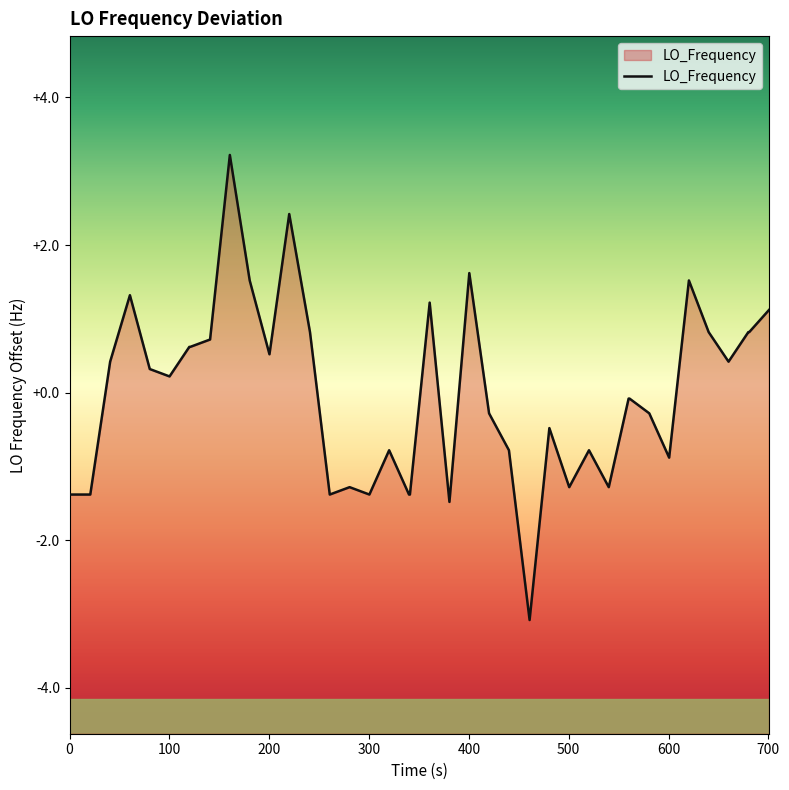

How many series are shown in this chart?

1